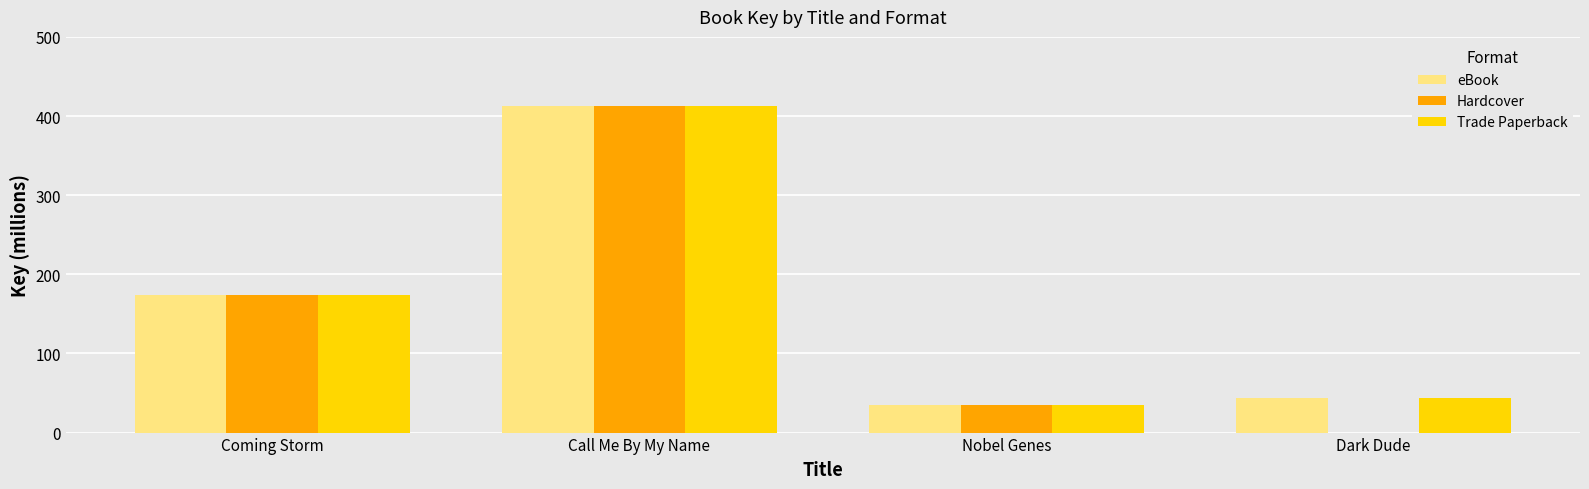

Which category has the highest value across all series?

Call Me By My Name